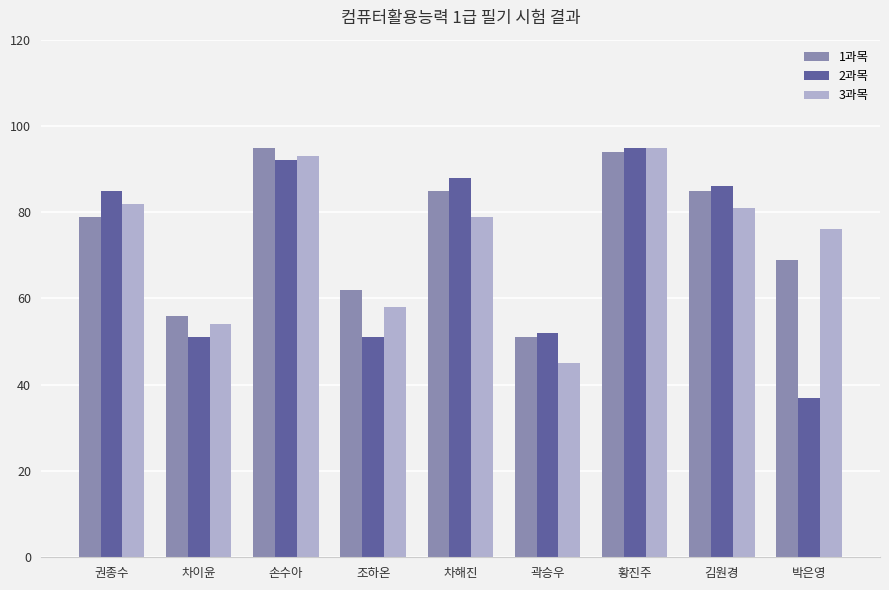

How many categories are shown in the chart?

9